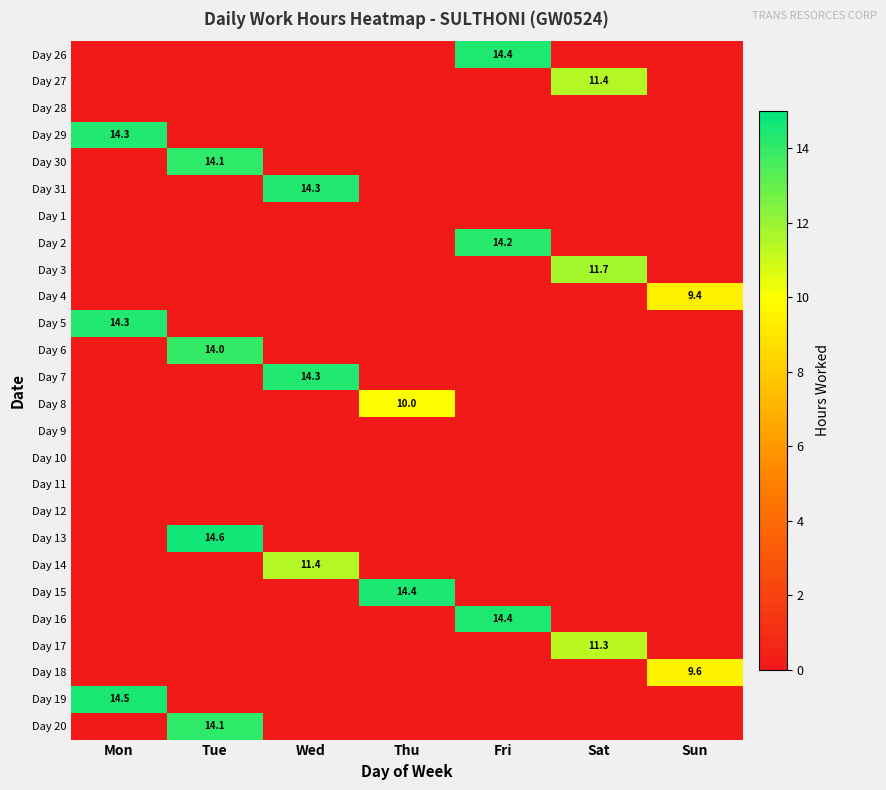

Is it true that Day 15 equals 9.2 at Fri?

False